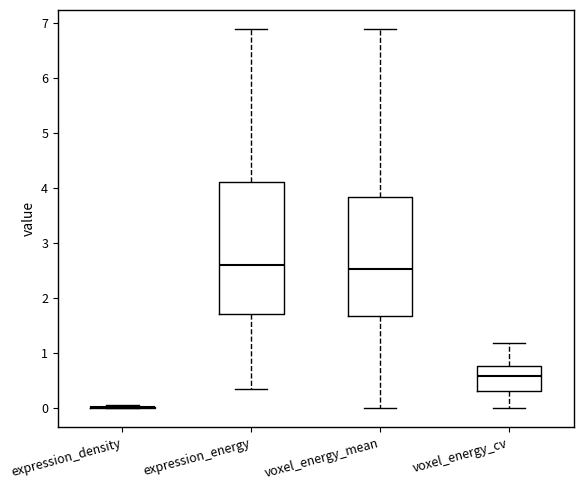

Reading left to right, read every box against the y-axis: the position of its median line, the range the box covers, and the ends of its whiskers. The values are not printed on the chart, so give them approximately, as read against the axis.

expression_density: box collapsed to a line at 0.0, whiskers 0.0 to 0.1
expression_energy: median 2.6, box 1.7 to 4.1, whiskers 0.4 to 6.9
voxel_energy_mean: median 2.5, box 1.7 to 3.8, whiskers 0.0 to 6.9
voxel_energy_cv: median 0.6, box 0.3 to 0.8, whiskers 0.0 to 1.2